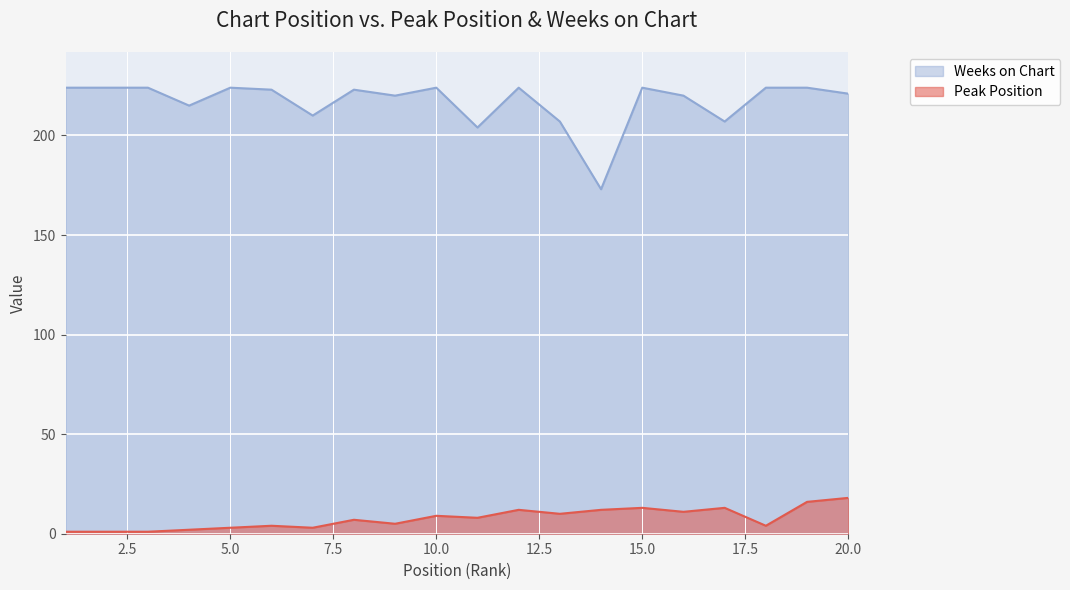

True or false: Weeks on Chart and Peak Position intersect in this chart.

False